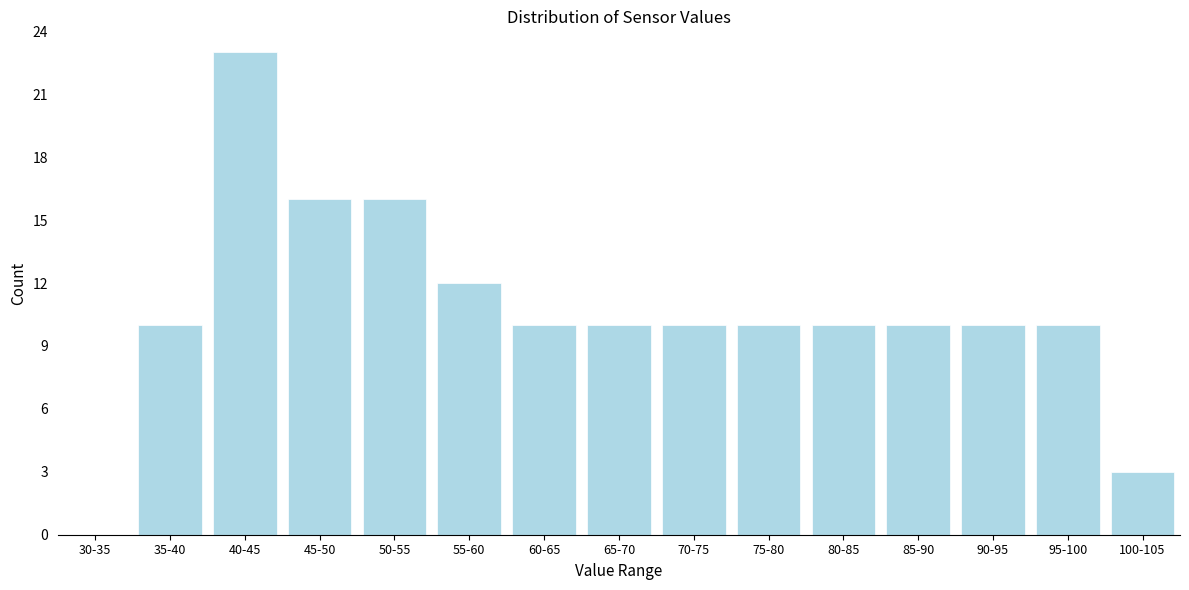

Reading right to left, extract all data points from this chart.

100-105=3	95-100=10	90-95=10	85-90=10	80-85=10	75-80=10	70-75=10	65-70=10	60-65=10	55-60=12	50-55=16	45-50=16	40-45=23	35-40=10	30-35=0